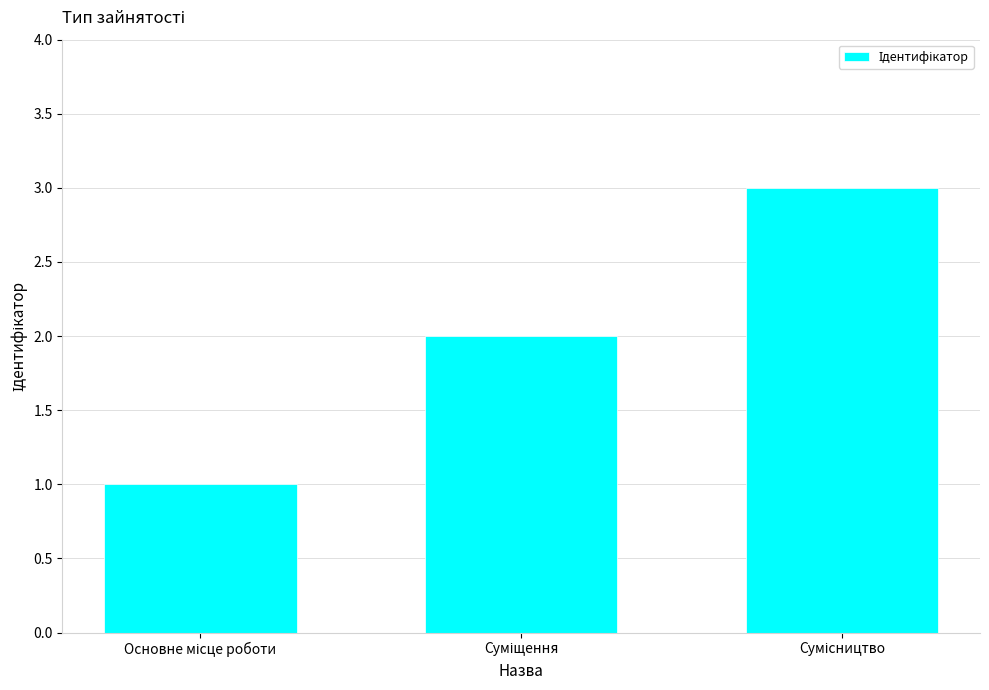

What is the greatest value displayed?

3